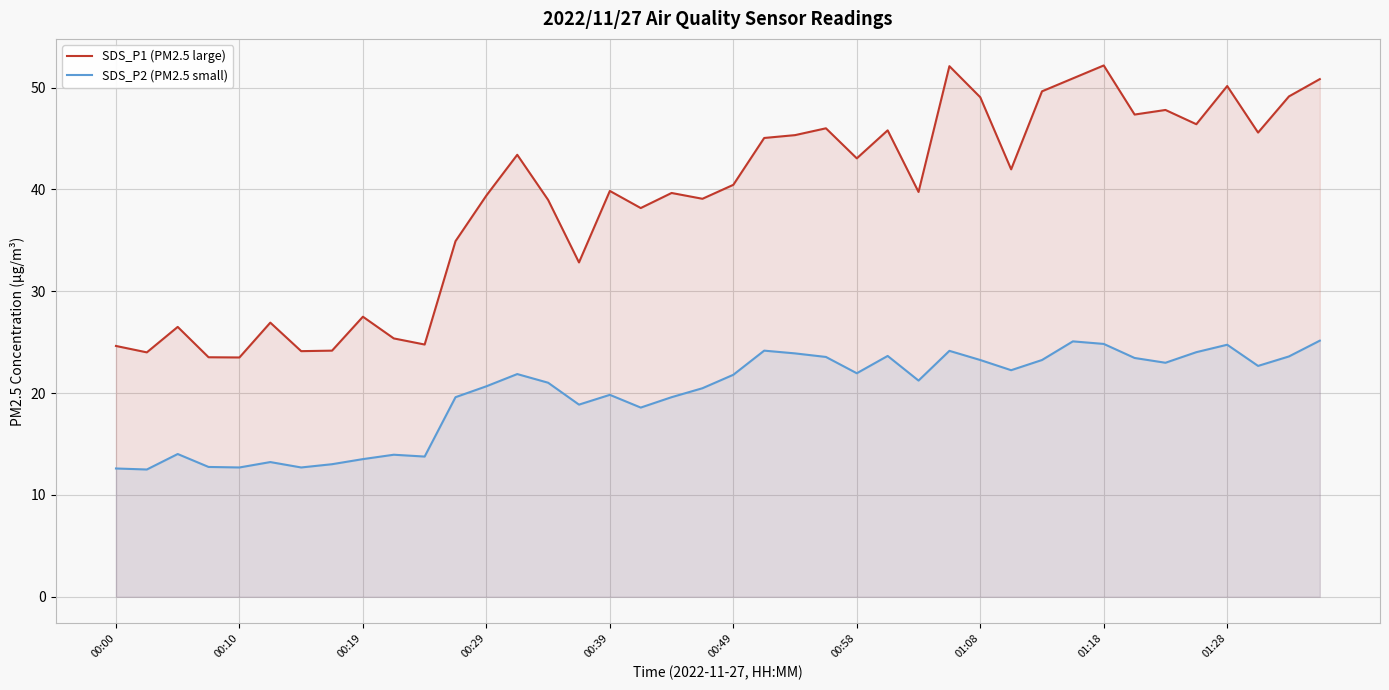

Is it true that SDS_P1 (PM2.5 large) equals 39.1 at 19?

True